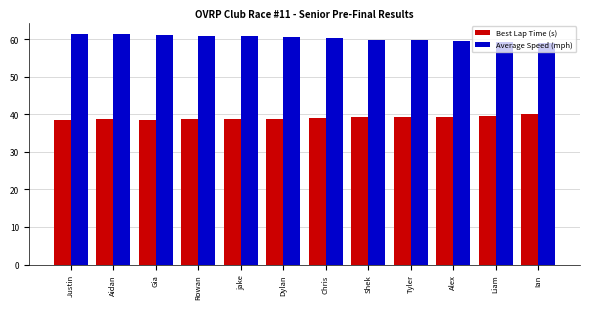

Is it true that Average Speed (mph) equals 59.8 at Tyler?

True